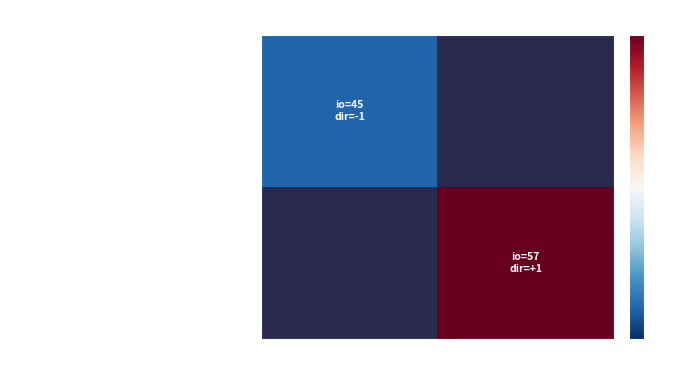

At 1, list the series in order from largest to smallest.

b88353497cab6b8c211dec126aa37149281c8a9…, 388b7d0377292d86b32497e33a788f84e8722f4…